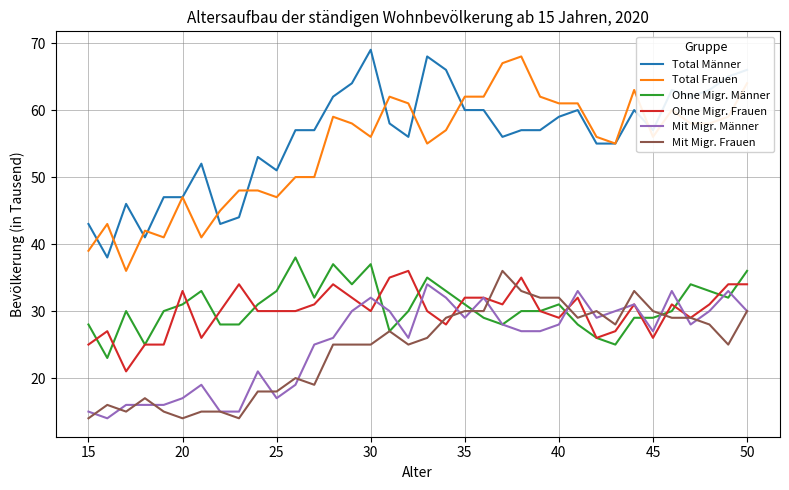

What is the maximum value for Mit Migr. Männer?

34